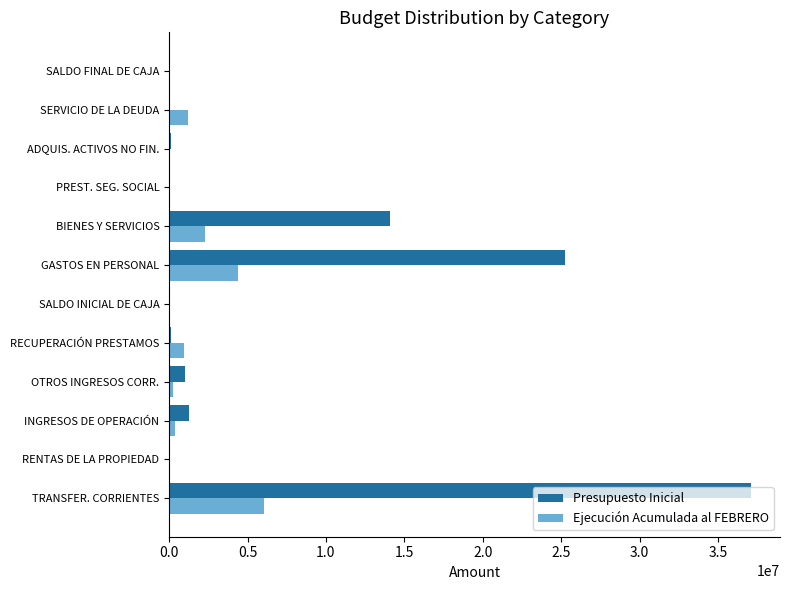

Which series has the largest total across all categories?

Presupuesto Inicial